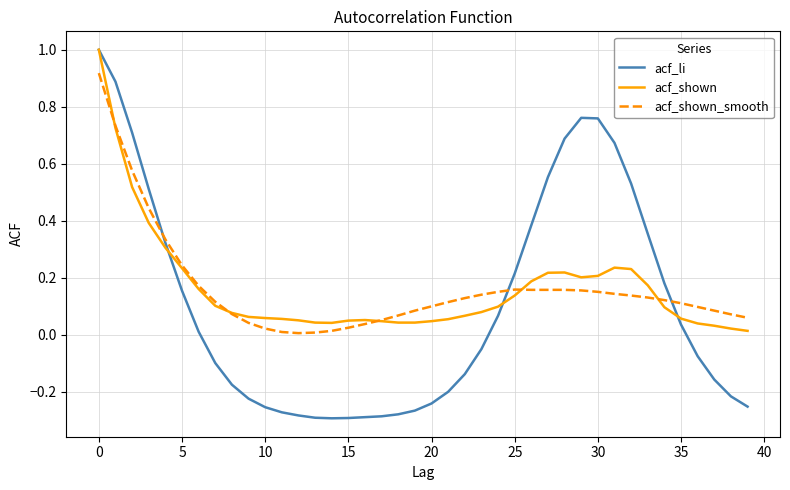

Which series has the largest range (max minus min)?

acf_li